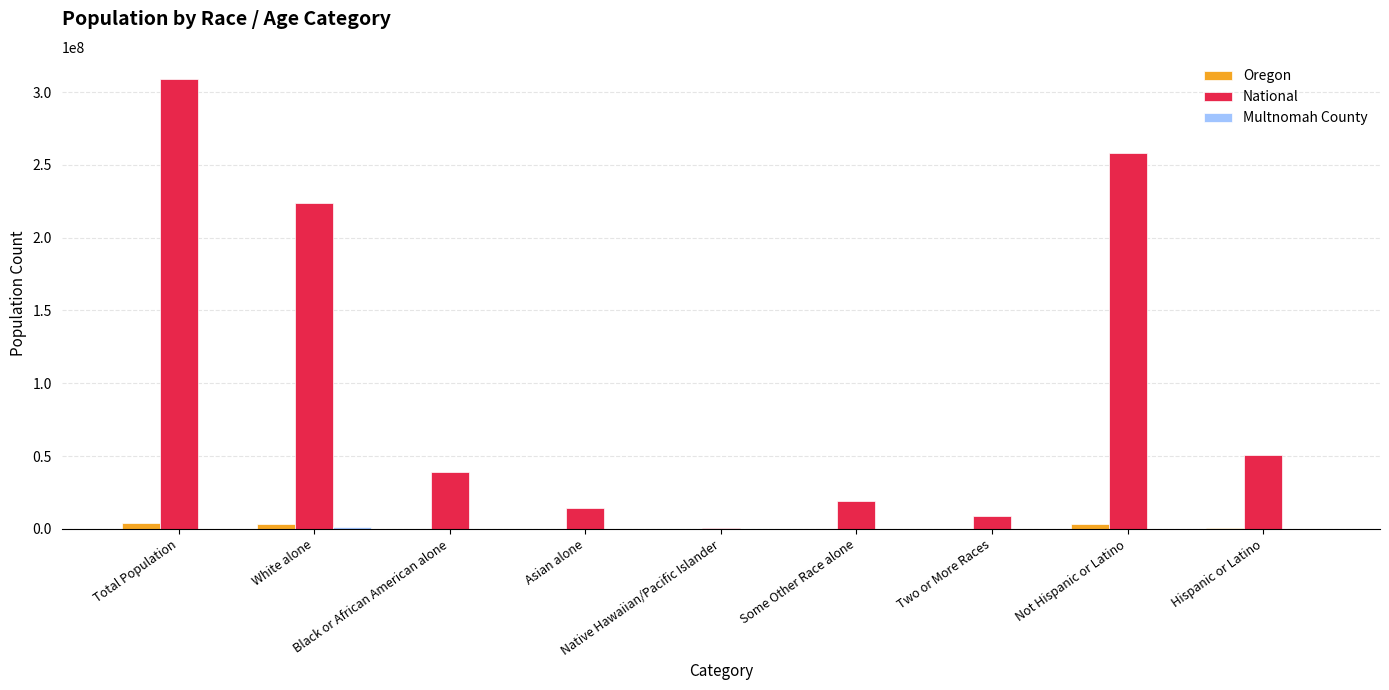

Which series has the largest total across all categories?

National